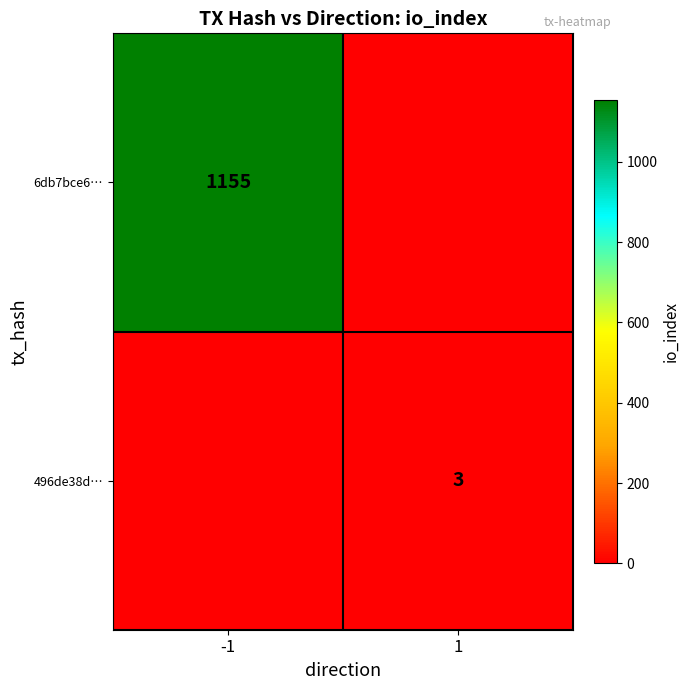

At how many categories does at least one series exceed 166?

1